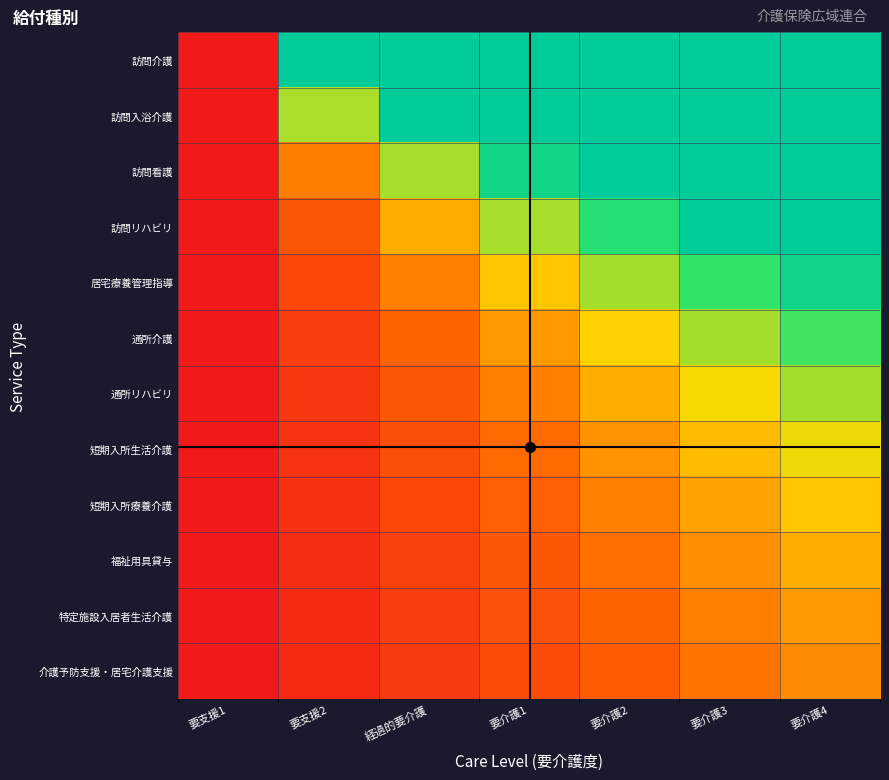

Which series has the largest total across all categories?

訪問介護